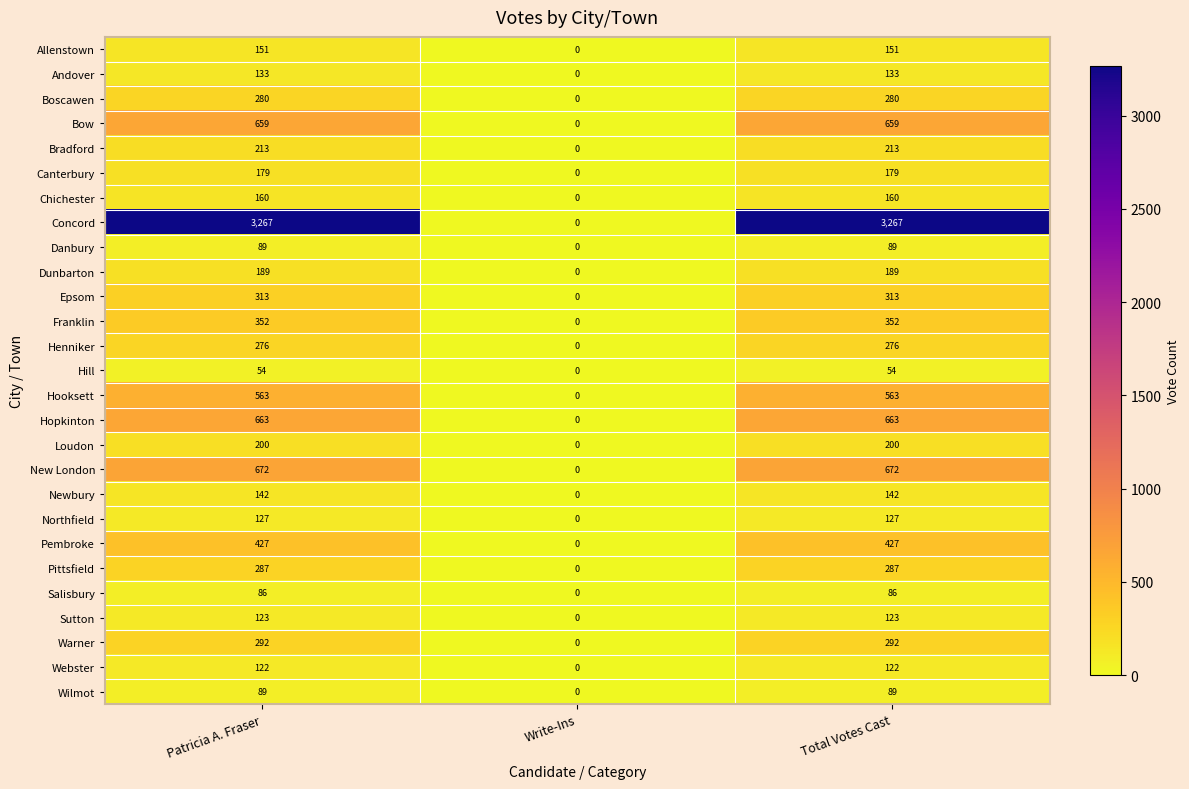

What is the average value of the Newbury series?

95